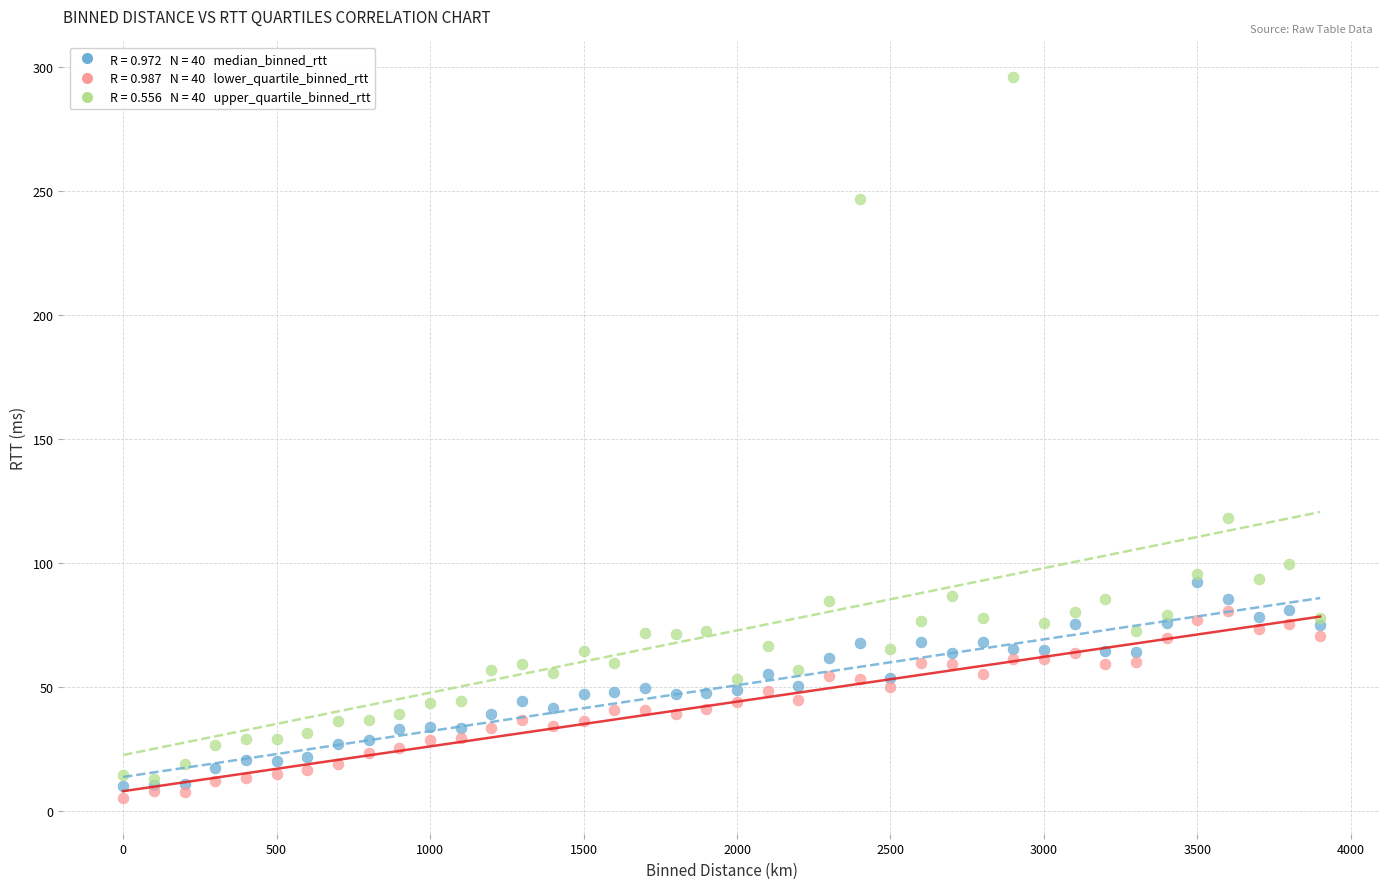

Across all series, what Y value is closest to 150?

118.1